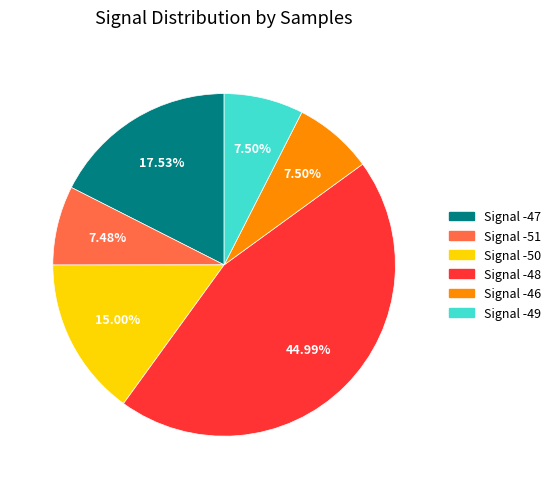

Is there any slice that represents more than half of the pie?

No